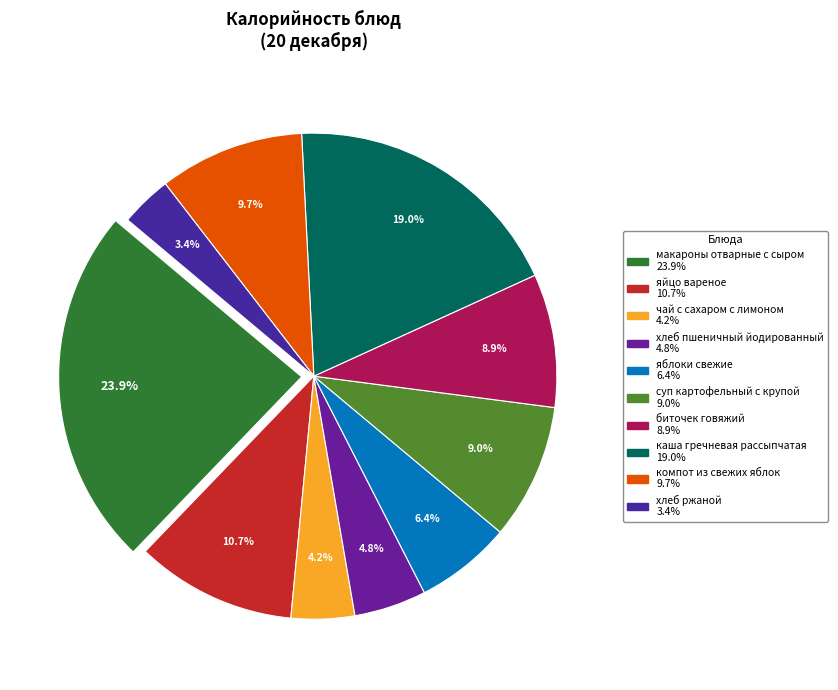

Is there a majority slice in this chart?

No